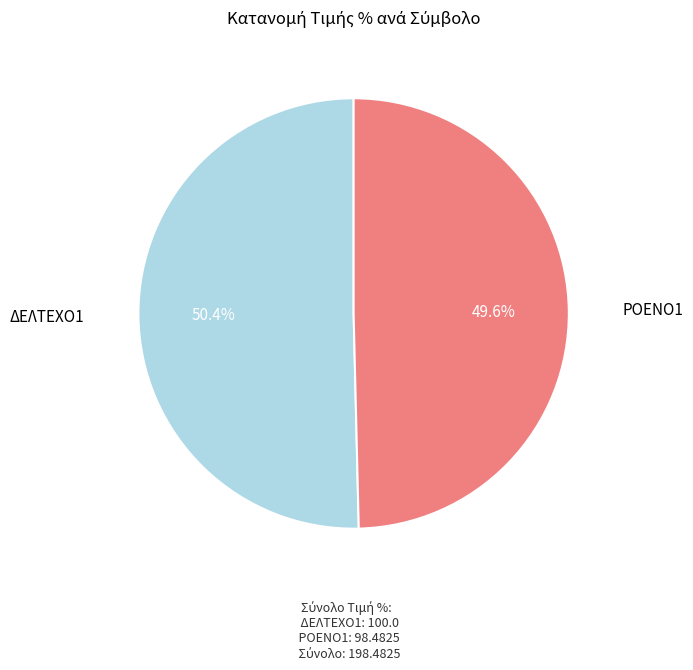

How many segments does this pie chart have?

2